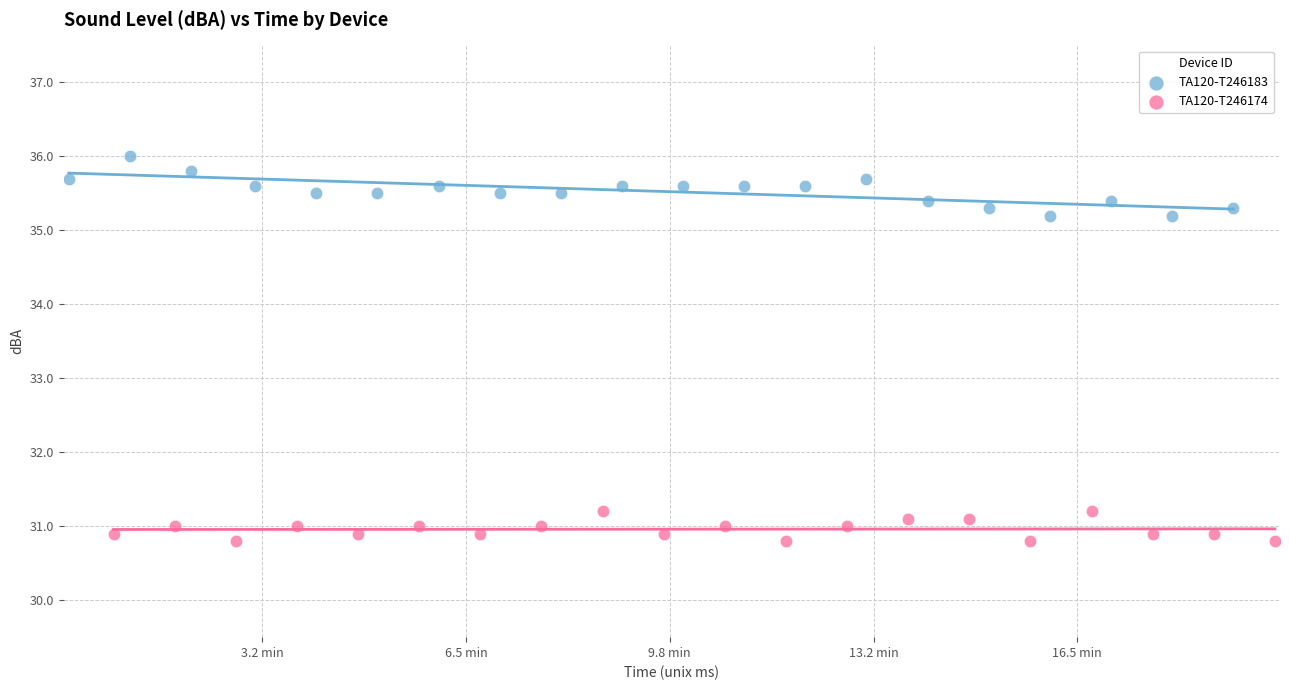

Which series contains the highest Y value?

TA120-T246183